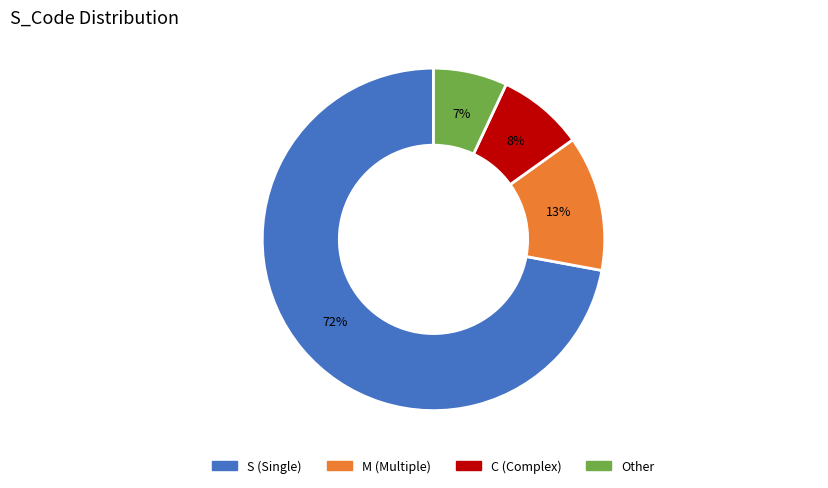

To the nearest percent, what is the difference between the largest and smallest slice percentages?

65%